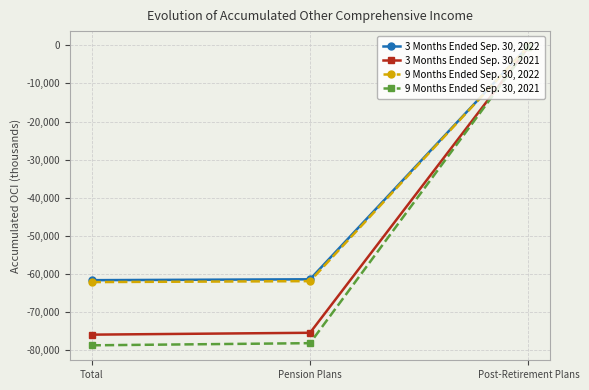

How many series are shown in this chart?

4